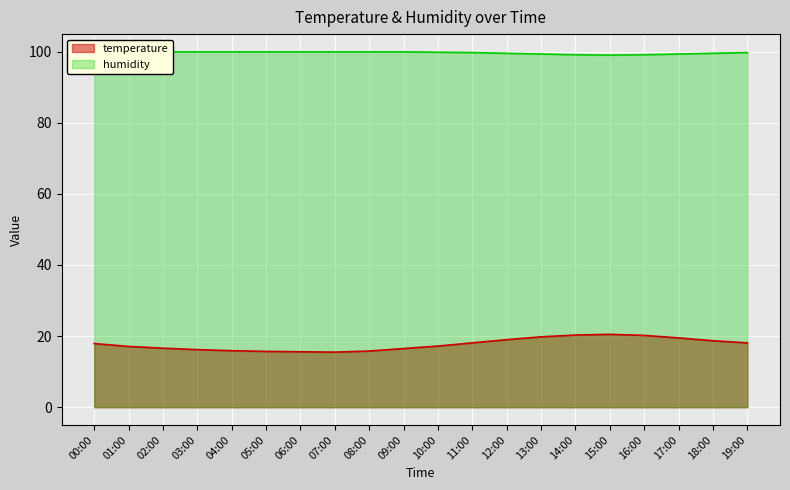

True or false: humidity has a value of 160.3 at 03:00.

False